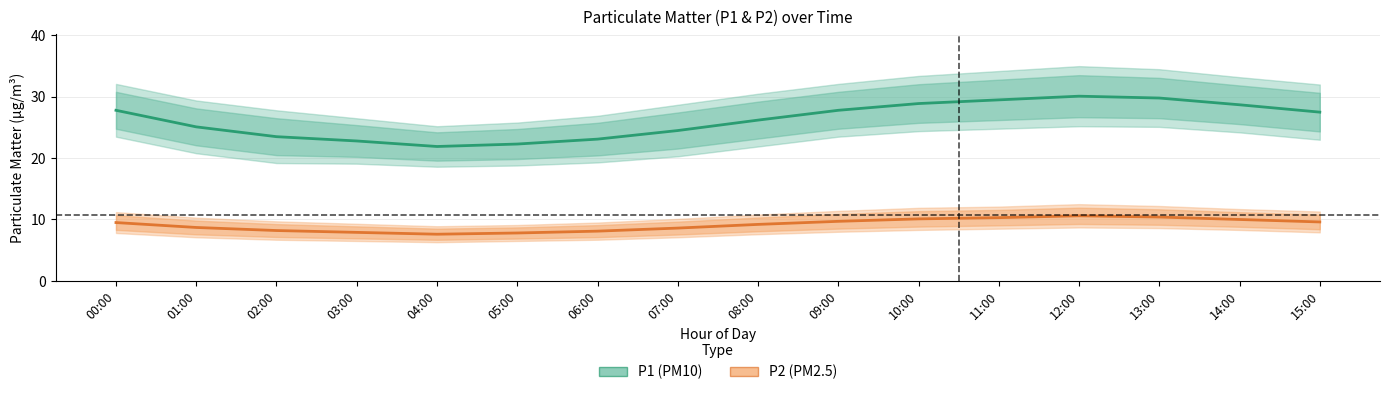

At which category is the sum across all series the highest?

12:00